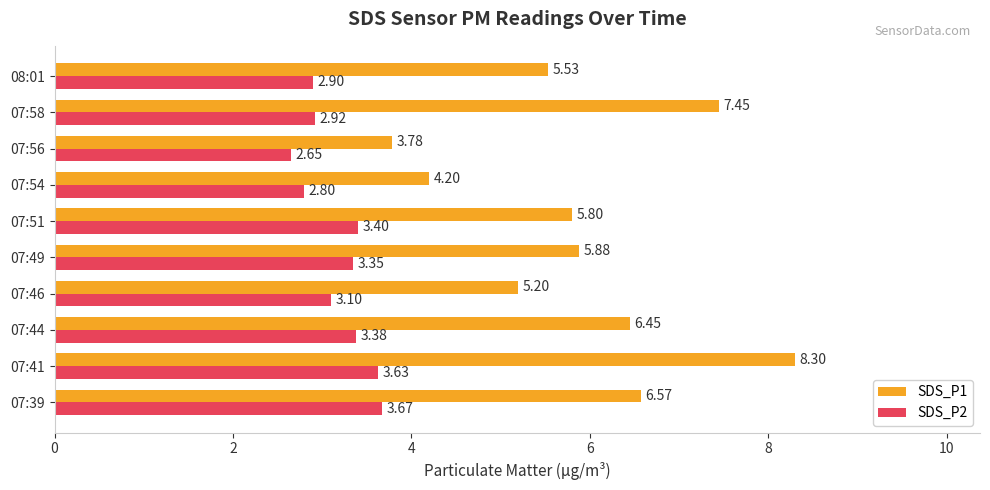

Where is SDS_P2 nearest to the value 3?

07:58